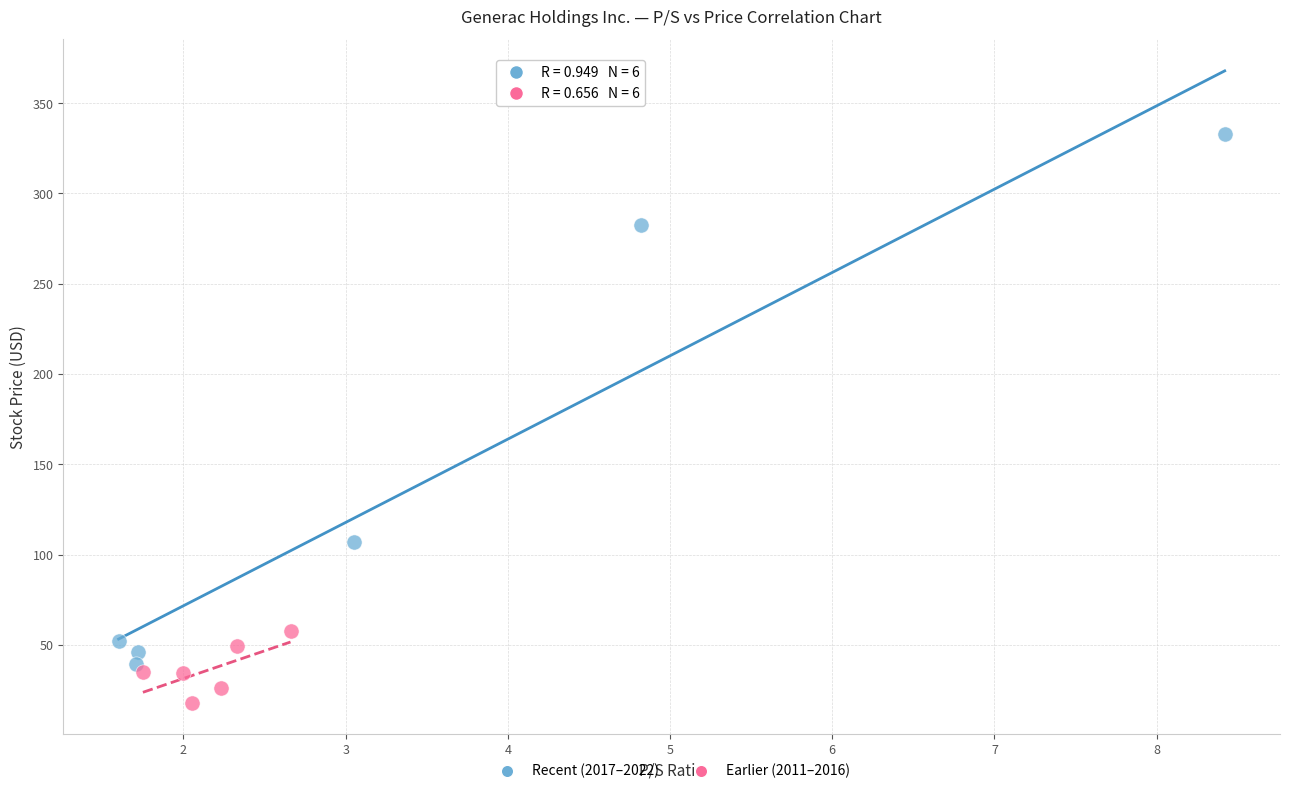

Which series contains the highest Y value?

Recent (2017–2022)